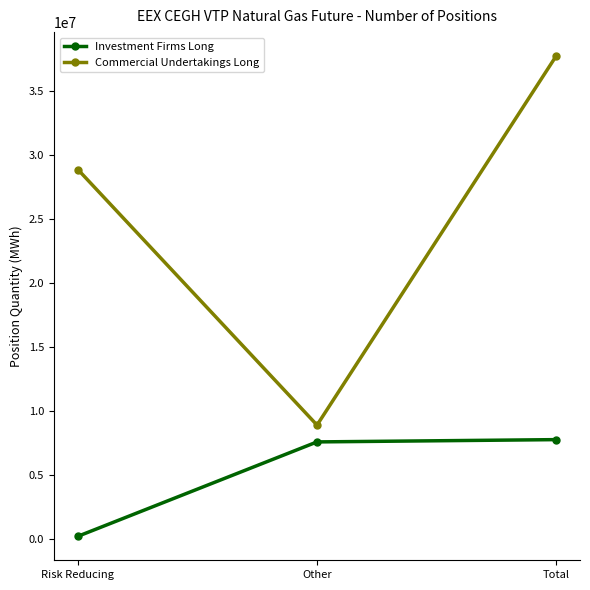

What is the minimum value for Commercial Undertakings Long?

8869581